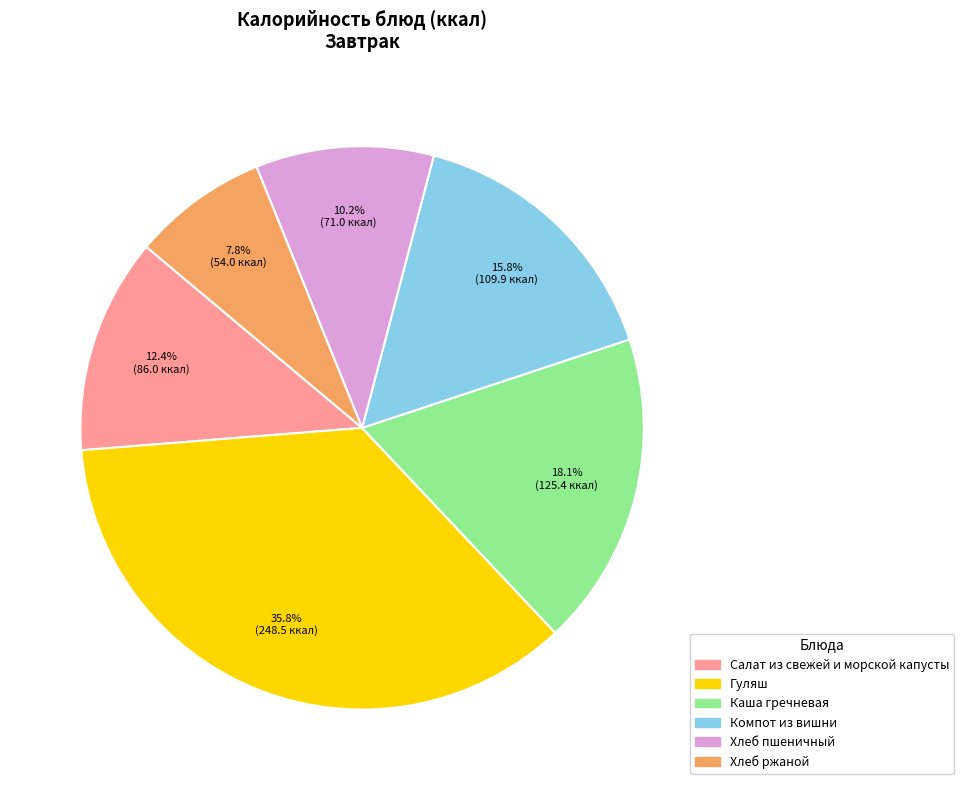

True or false: Салат из свежей и морской капусты accounts for 12% of the total.

True